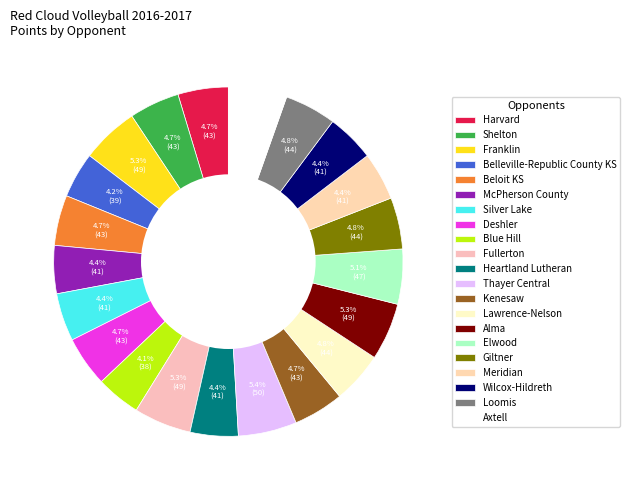

How many segments does this pie chart have?

21